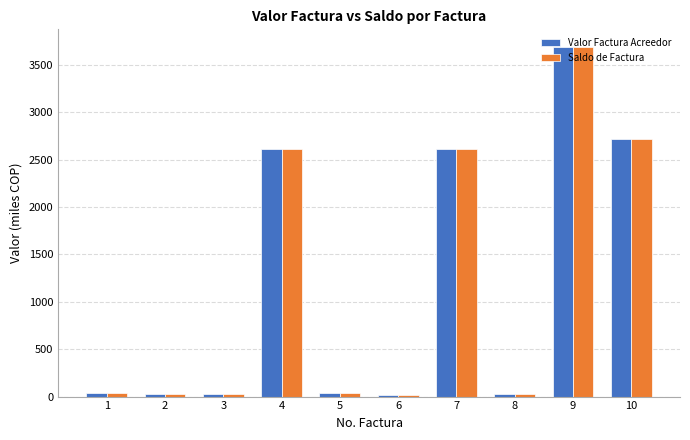

What is the greatest value displayed?

3692.4